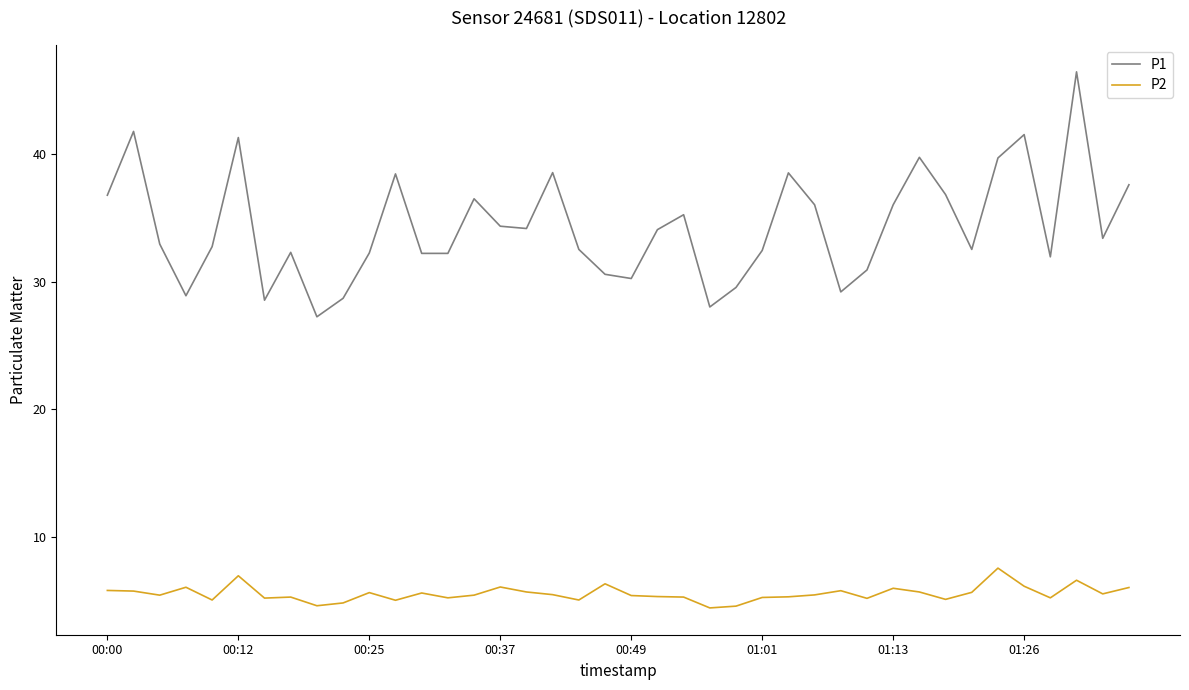

Which series has the largest range (max minus min)?

P1